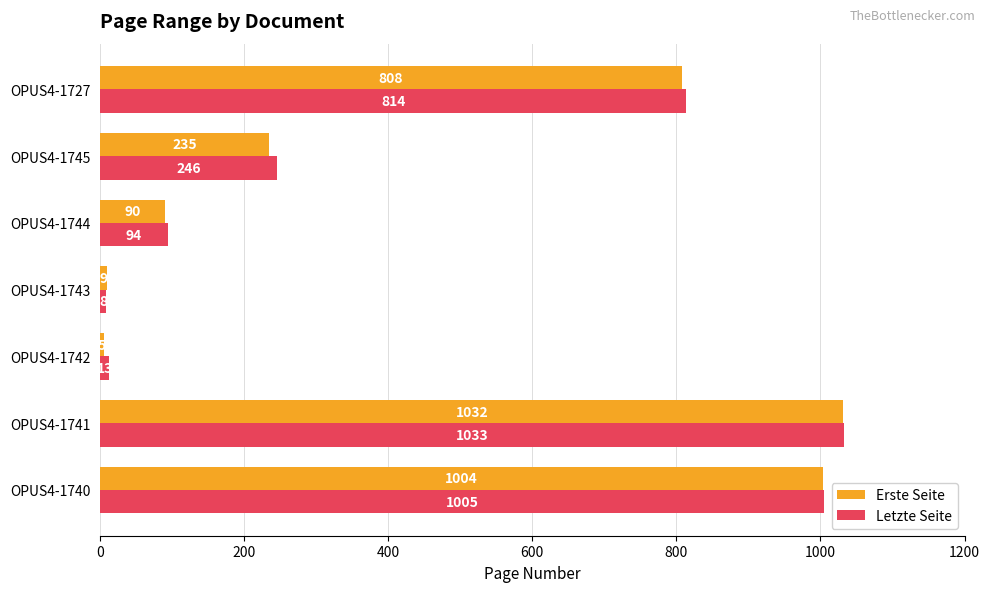

What is the minimum value shown in the chart?

5